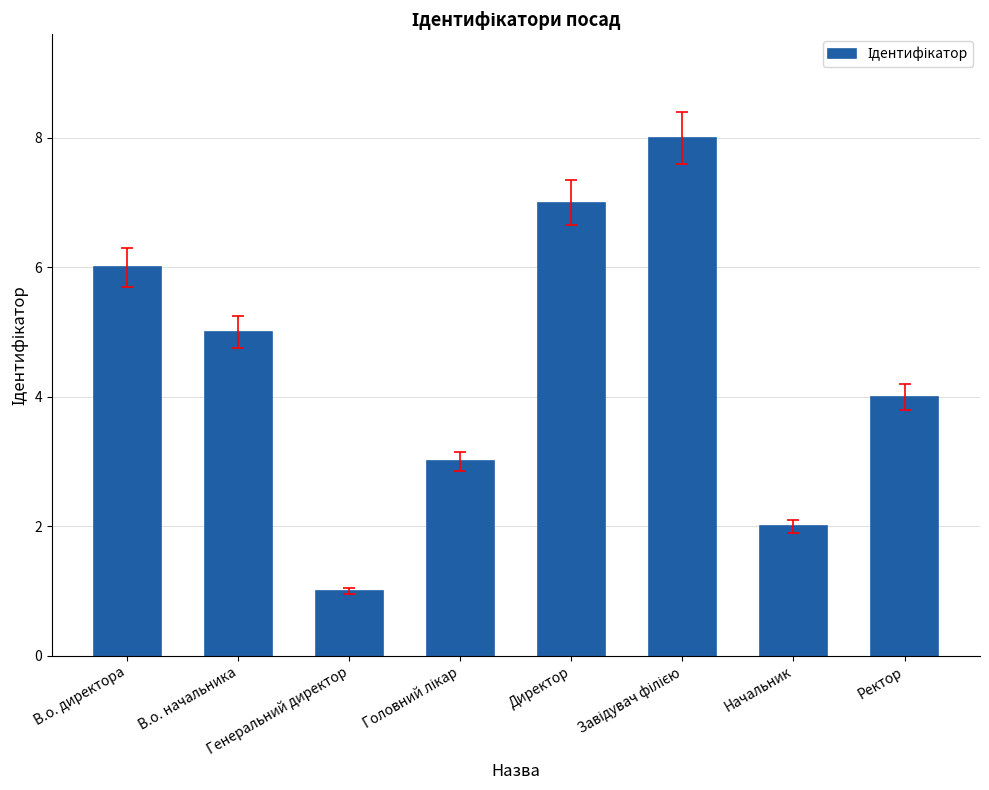

Where is the data nearest to the value 4?

Ректор